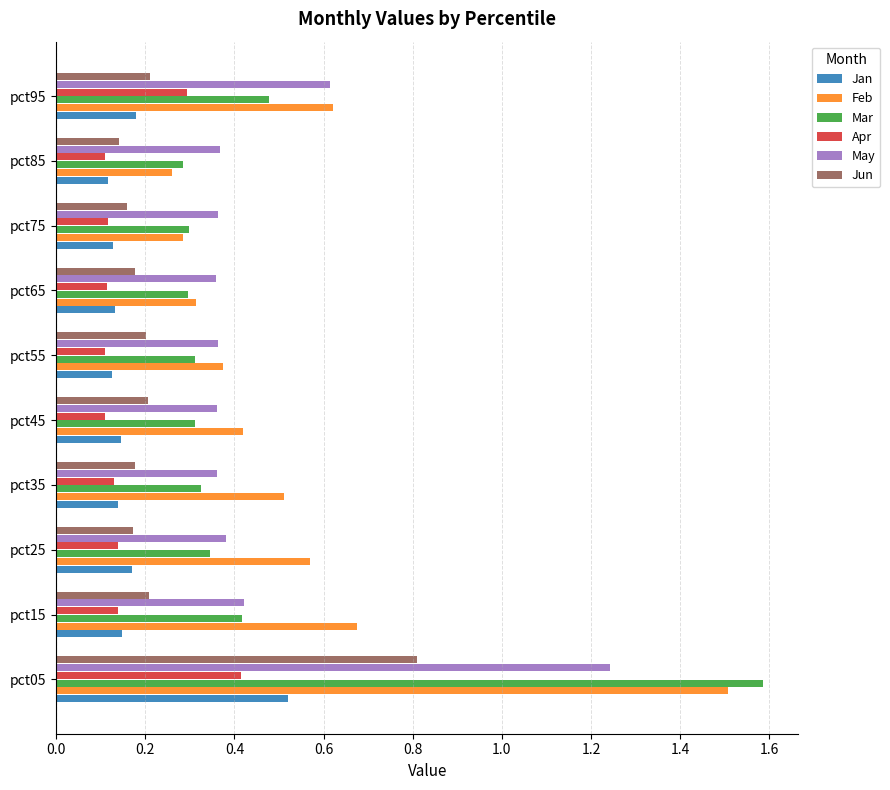

What are all the series names shown in the legend?

Jan, Feb, Mar, Apr, May, Jun